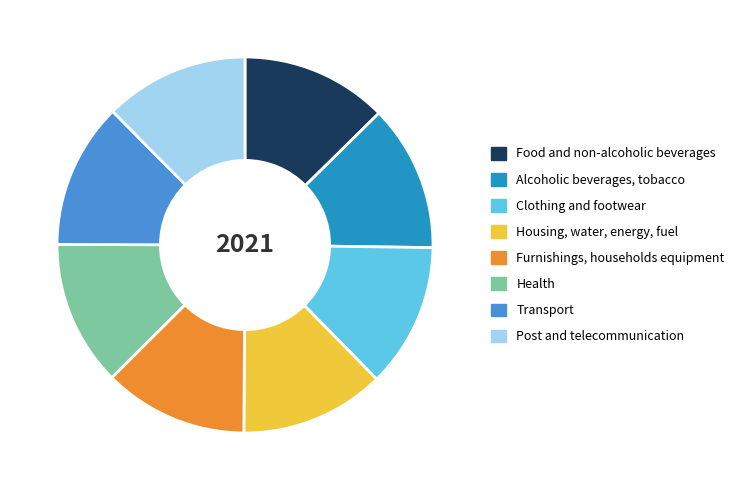

How many slices are in this pie chart?

8